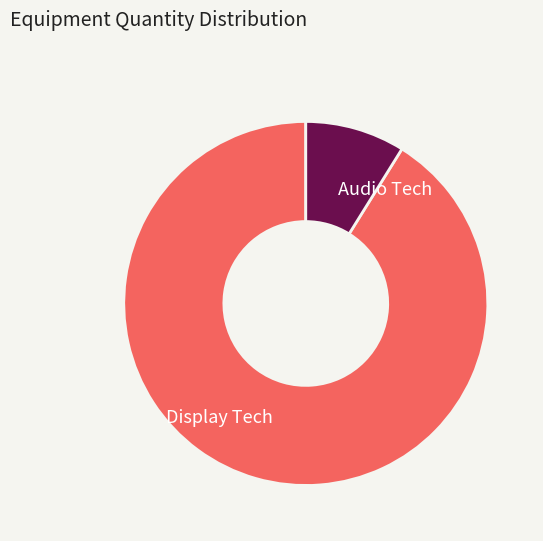

Rank the categories by value from lowest to highest.

Audio Tech, Display Tech